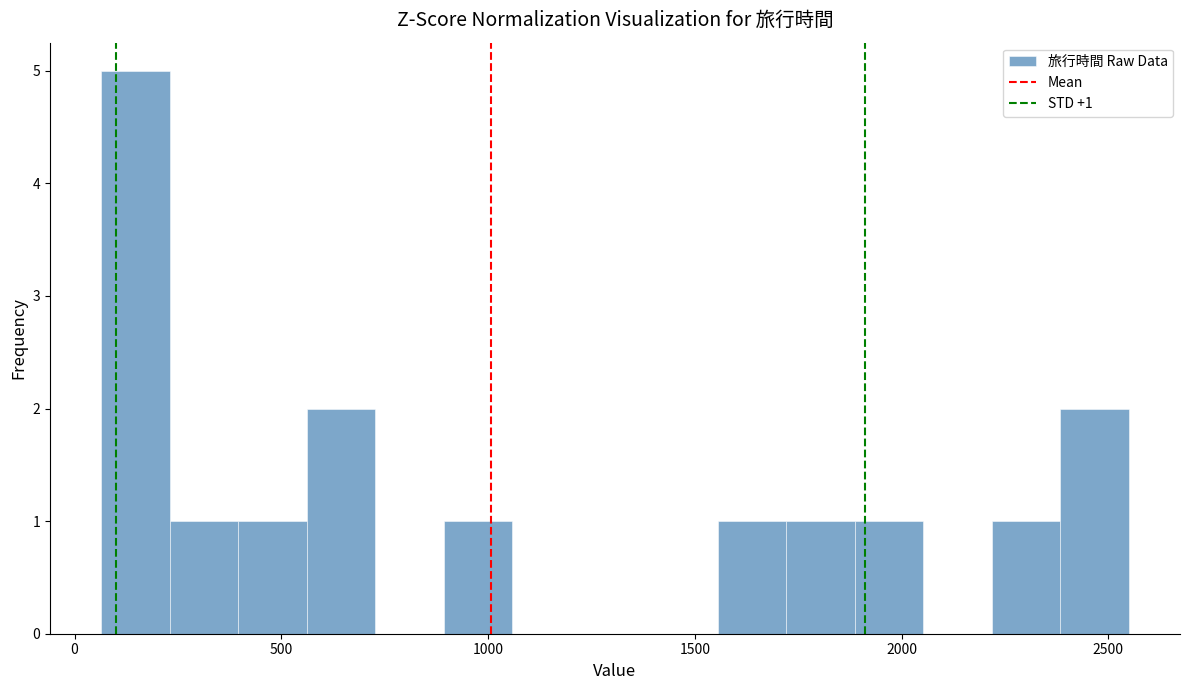

Around what value on the x-axis is the tallest bar? Give the approximate position of its centre, as read against the axis.

150